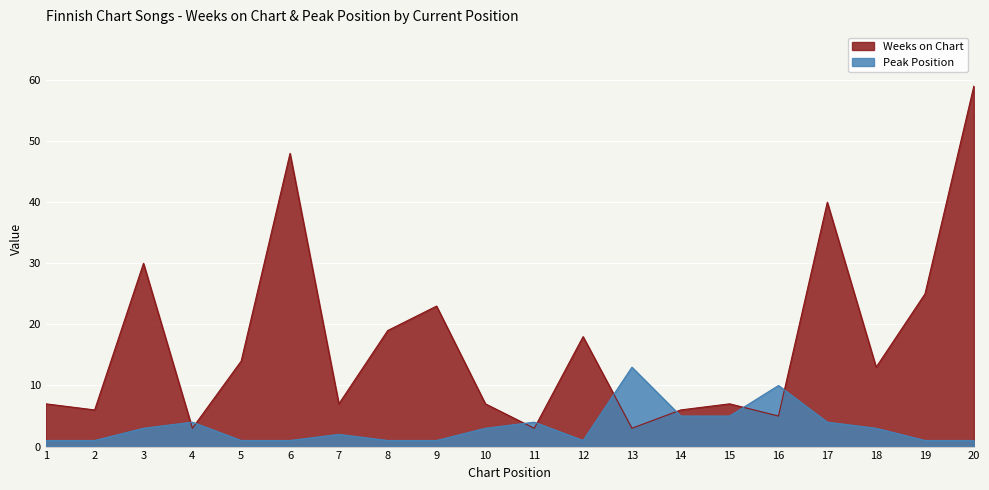

At which label does Peak Position reach its minimum?

1